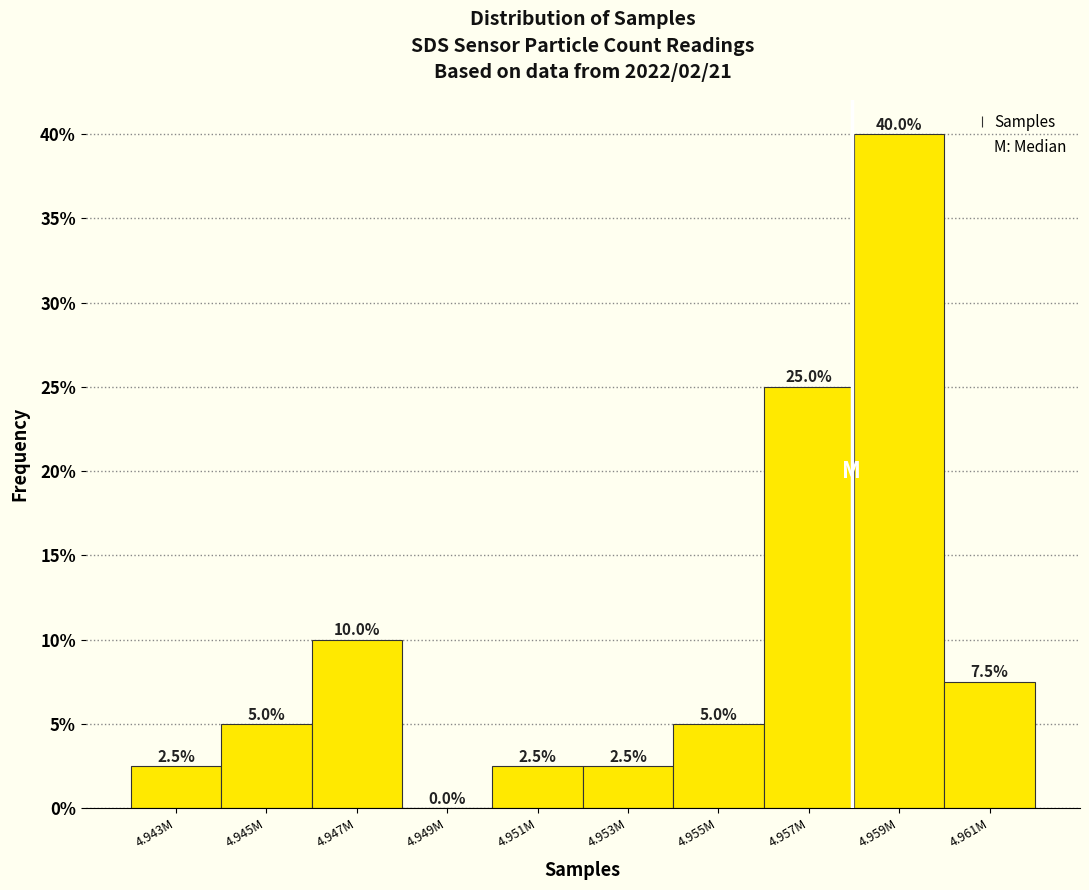

Are the bars horizontal?

No